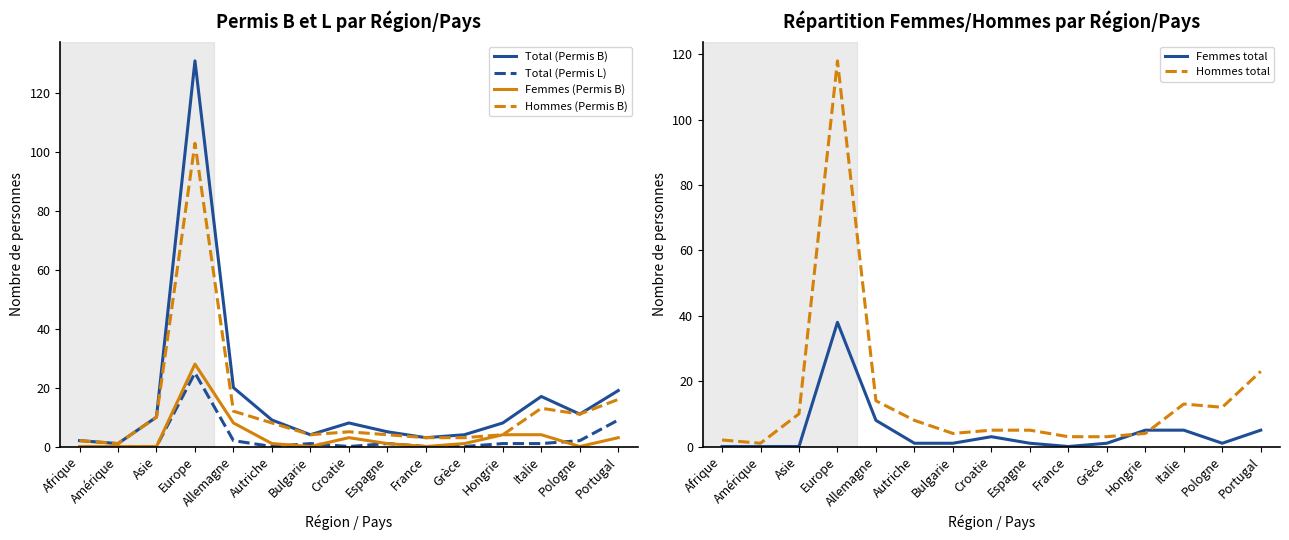

Does the chart display data point markers on the line(s)?

No